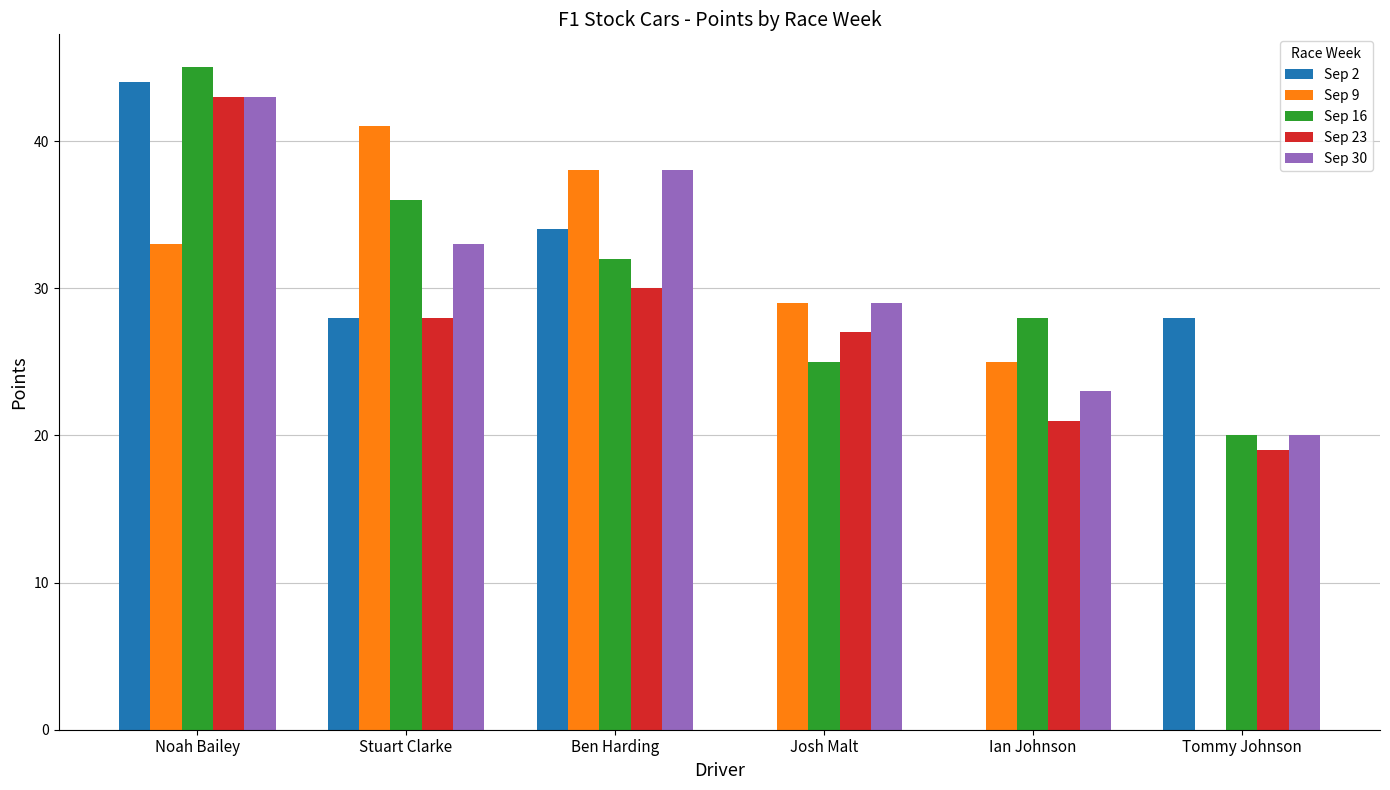

What is the sum of the Sep 9 values at Ben Harding and Tommy Johnson?

38